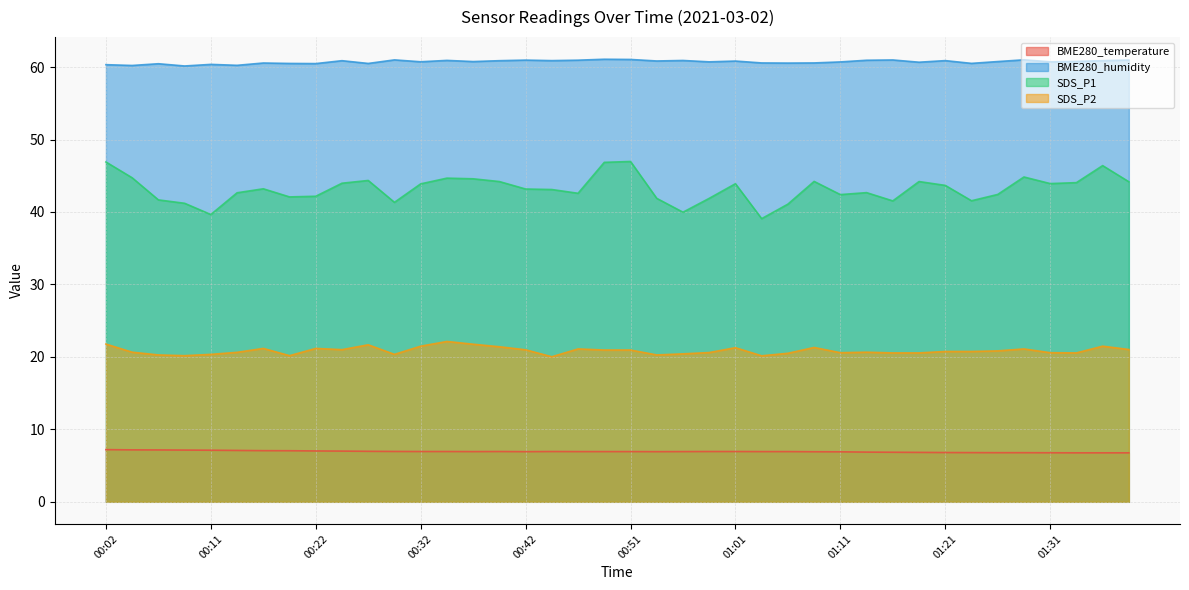

True or false: SDS_P1 has more than 1 interior local peaks.

True